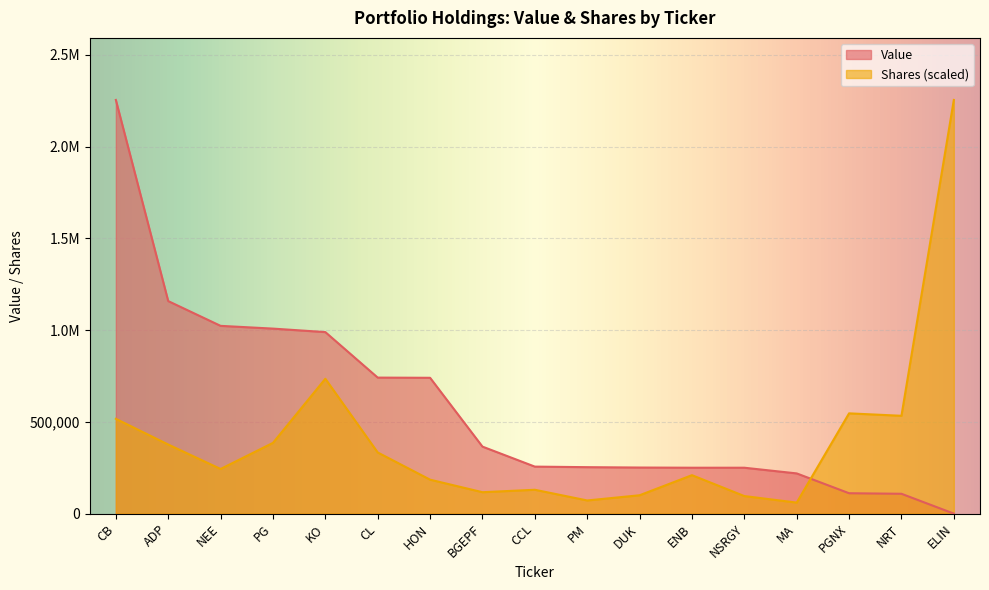

Which has a higher value, ADP or NRT?

ADP